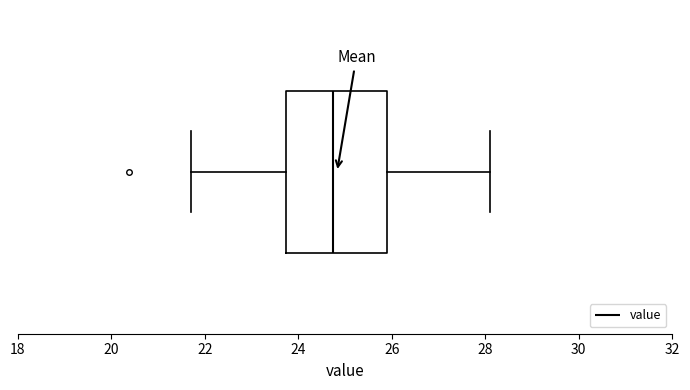

Transcribe this box plot: give where the median line is, the range the box spans, and where the two whiskers end, as read against the x-axis. The values are not printed on the chart, so give them approximately, as read against the axis.

median 24.8, box 23.8 to 26.0, whiskers 21.8 to 28.2